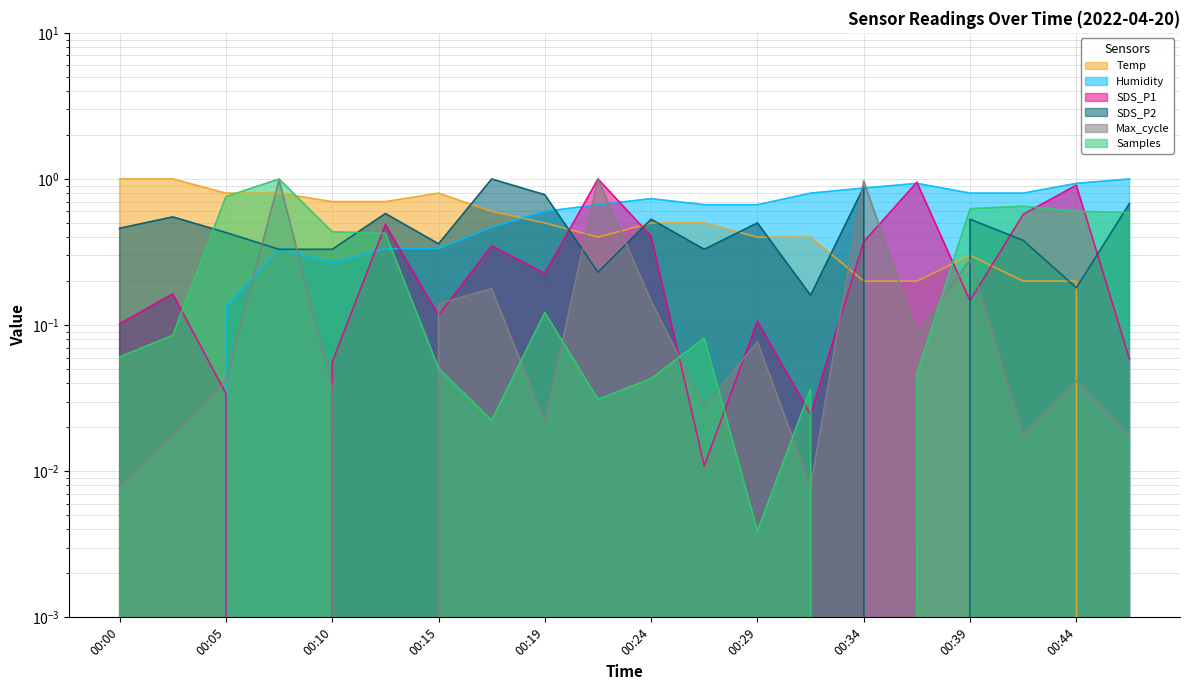

True or false: Temp has more than 0 points higher than both neighbors.

True